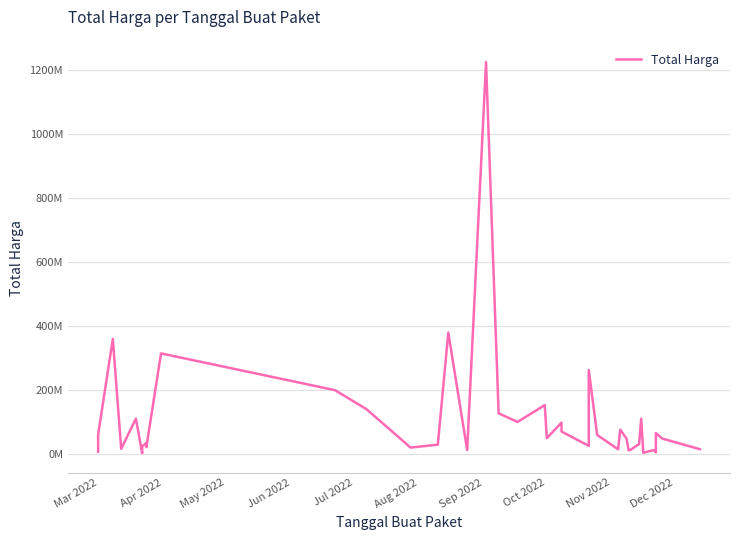

What is the sum of all values?

4375595175